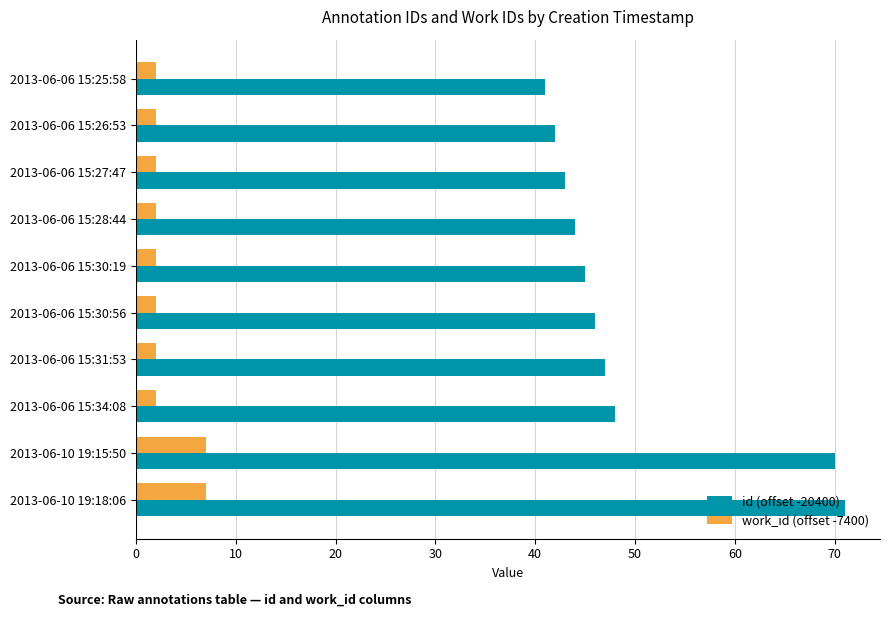

What is the sum of all id (offset -20400) values?

497